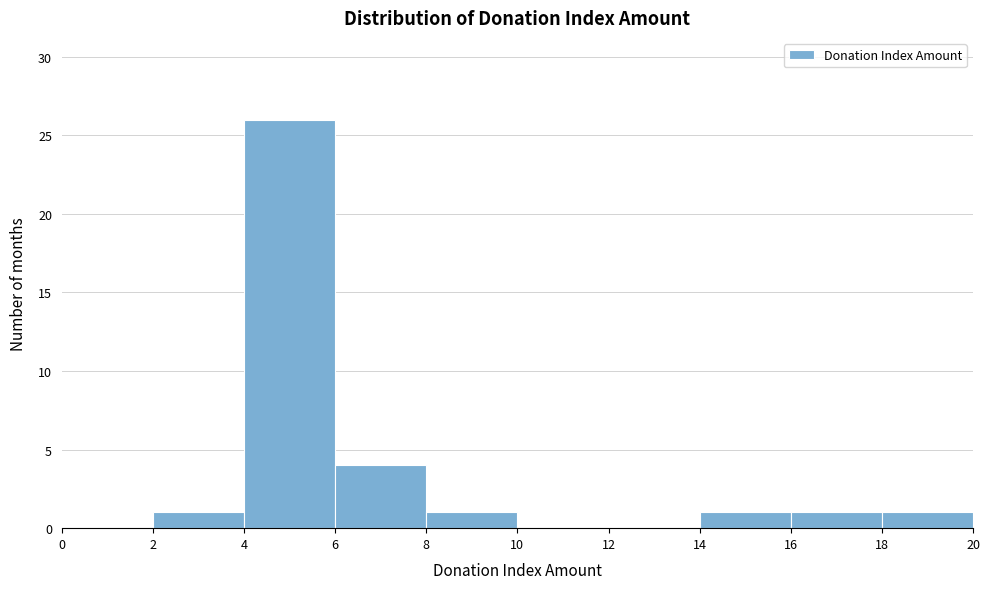

Reading left to right, list every bar in this chart as the range it spans on the x-axis followed by its height. The values are not printed on the chart, so give them approximately, as read against the axis.

0 to 2: 0
2 to 4: 1
4 to 6: 26
6 to 8: 4
8 to 10: 1
10 to 12: 0
12 to 14: 0
14 to 16: 1
16 to 18: 1
18 to 20: 1